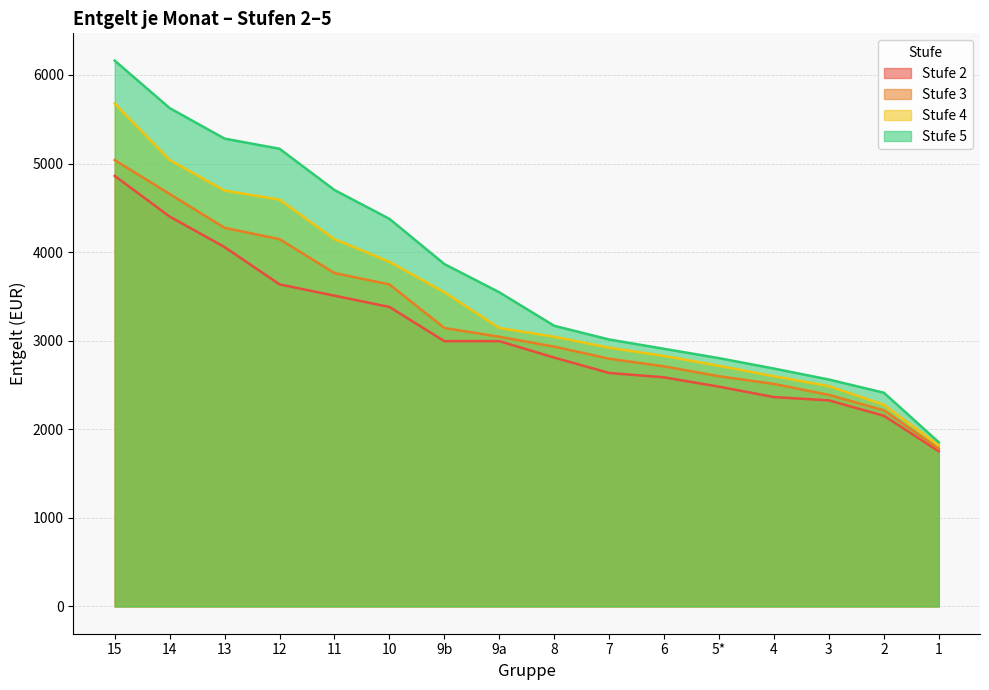

What is the label of the 8th point from the left?

9a